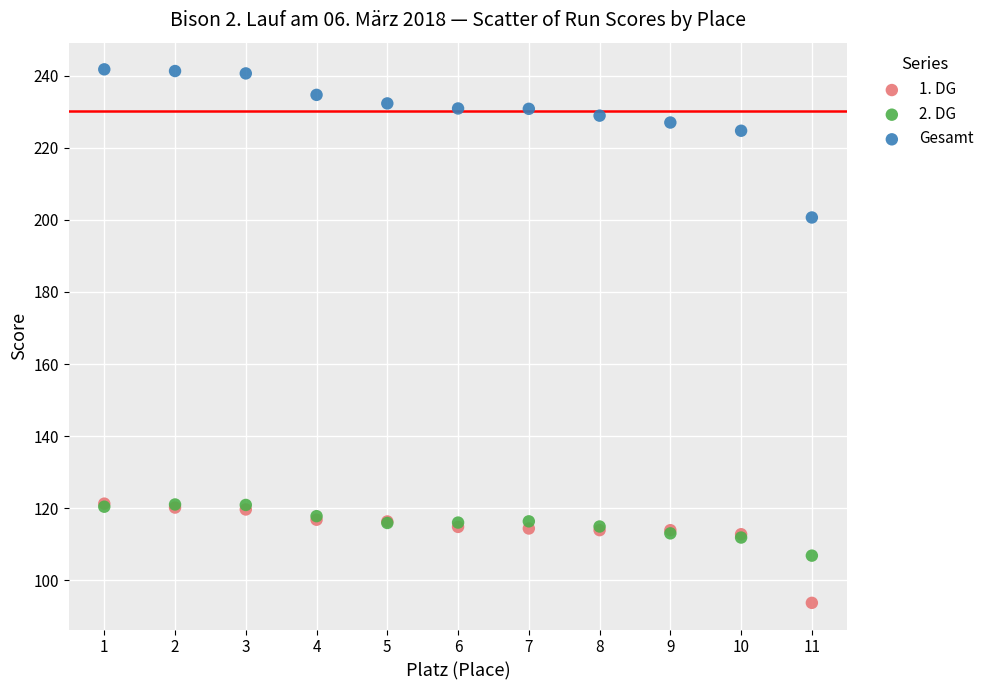

Which series contains the highest Y value?

Gesamt